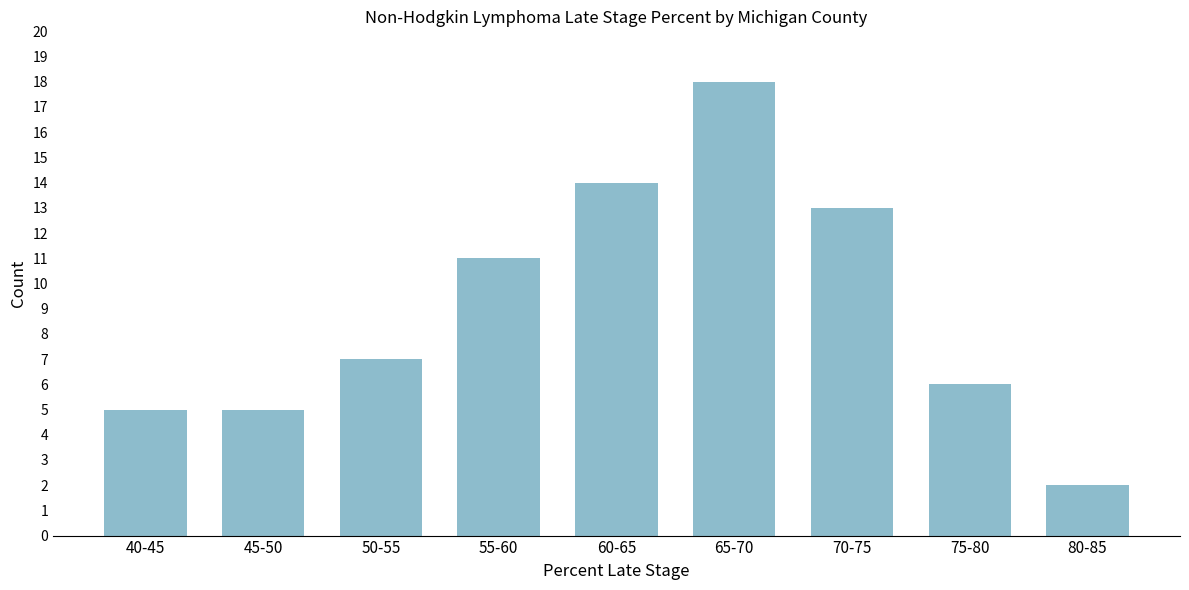

Reading right to left, extract all data points from this chart.

80-85=2	75-80=6	70-75=13	65-70=18	60-65=14	55-60=11	50-55=7	45-50=5	40-45=5